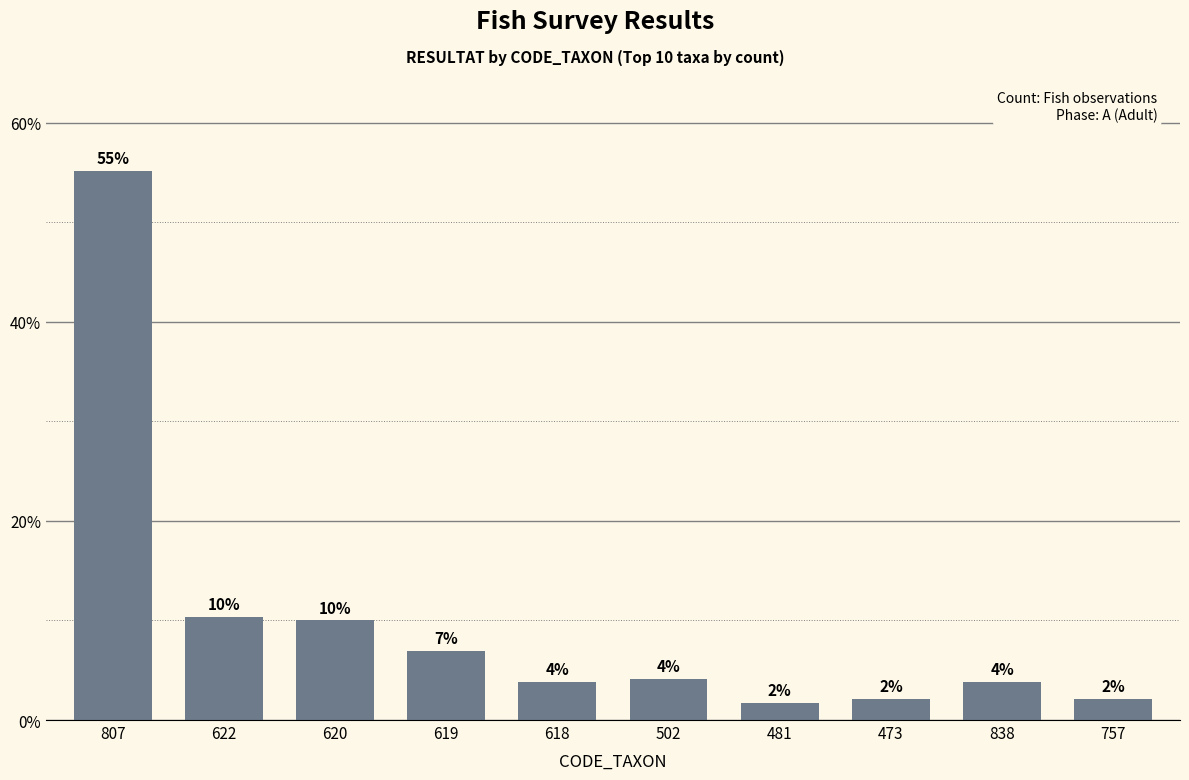

Are the bars horizontal?

No